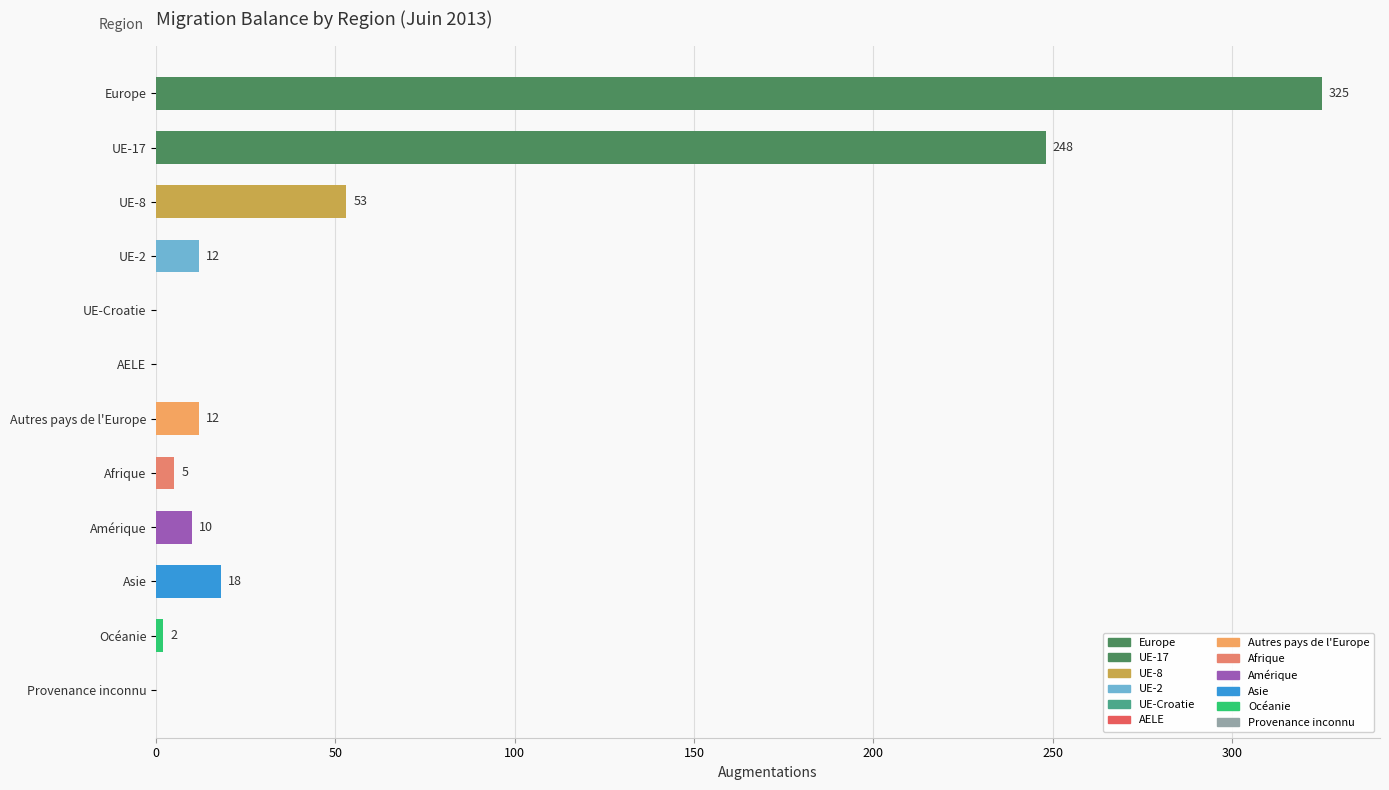

Which category has the highest value across all series?

Europe